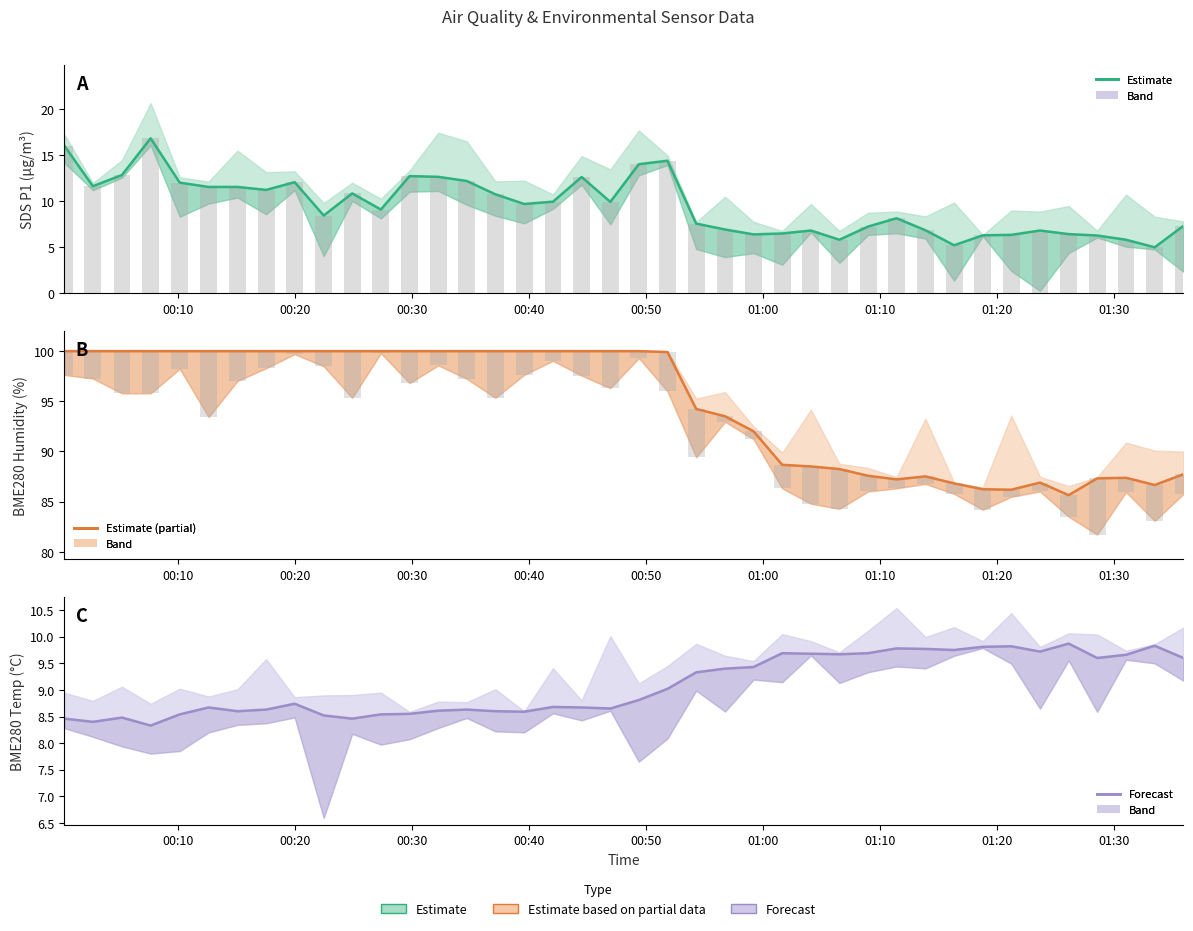

True or false: SDS_P1 has a value of 19.9 at 01:10.

False